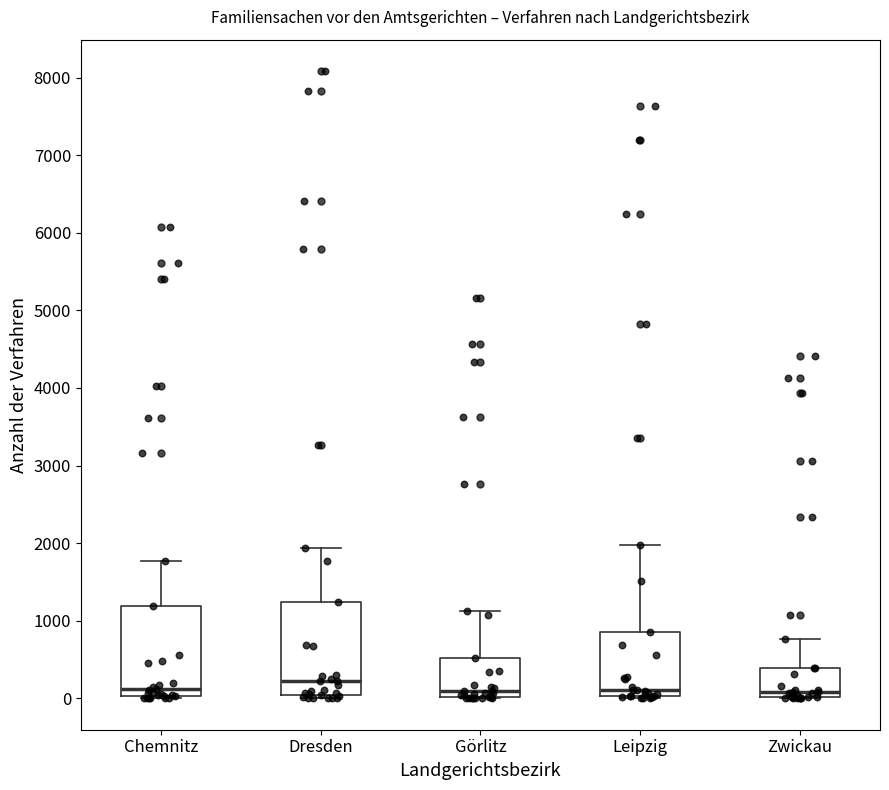

Reading left to right, read every box against the y-axis: the position of its median line, the range the box covers, and the ends of its whiskers. The values are not printed on the chart, so give them approximately, as read against the axis.

Chemnitz: median 100, box 0 to 1200, whiskers 0 (just below the box's lower edge) to 1800
Dresden: median 200, box 0 to 1200, whiskers 0 (just below the box's lower edge) to 1900
Görlitz: median 100, box 0 to 500, whiskers 0 to 1100
Leipzig: median 100, box 0 to 900, whiskers 0 to 2000
Zwickau: median 100, box 0 to 400, whiskers 0 to 800